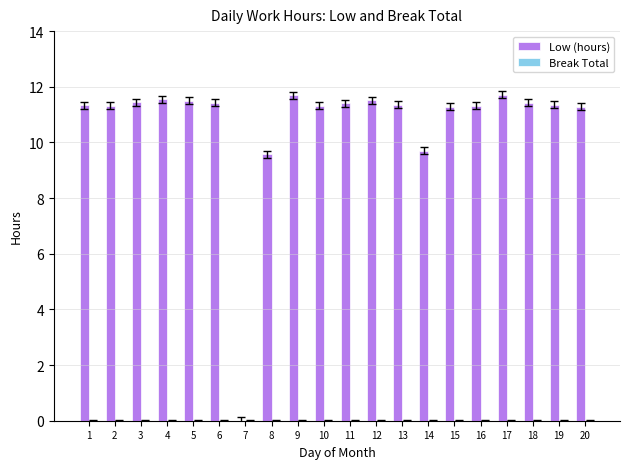

What is the greatest value displayed?

11.7